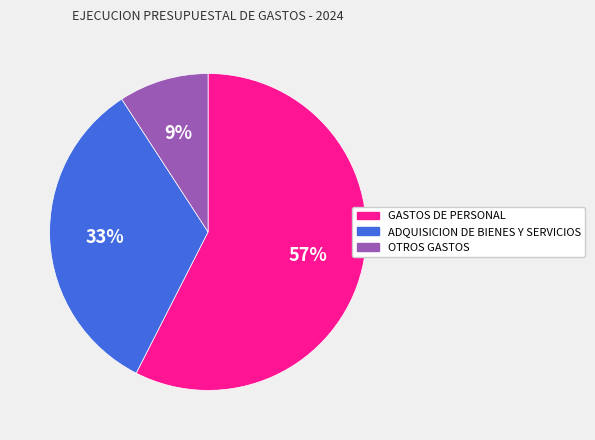

Which category has the smallest portion of the pie?

OTROS GASTOS